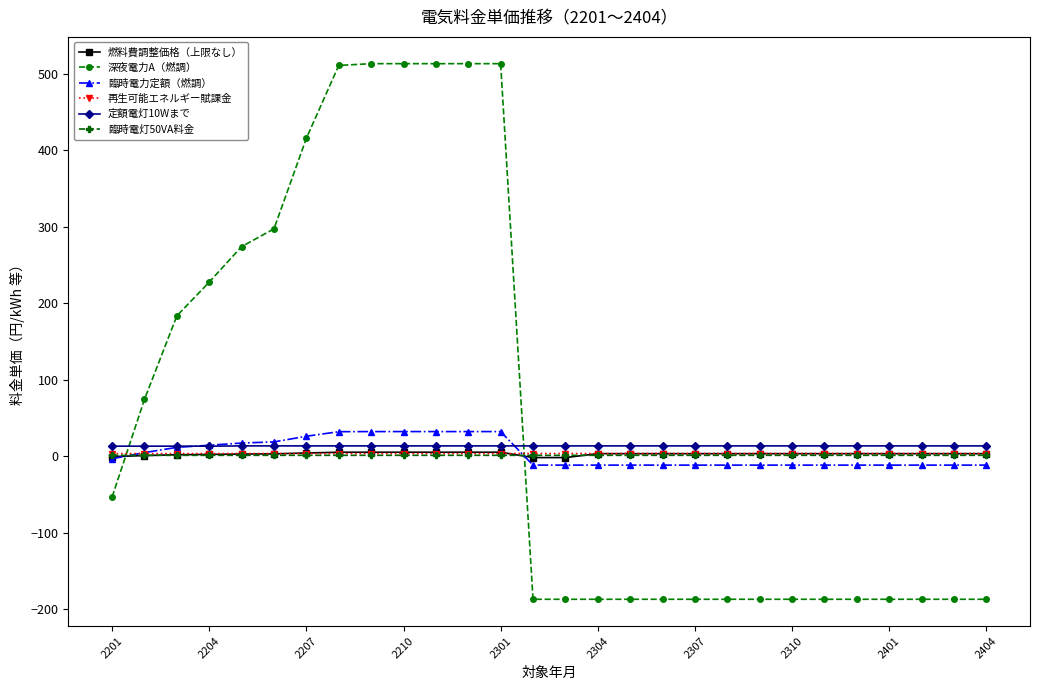

What is the value of the 臨時電力定額（燃調） point at the 8th from the left?

32.0